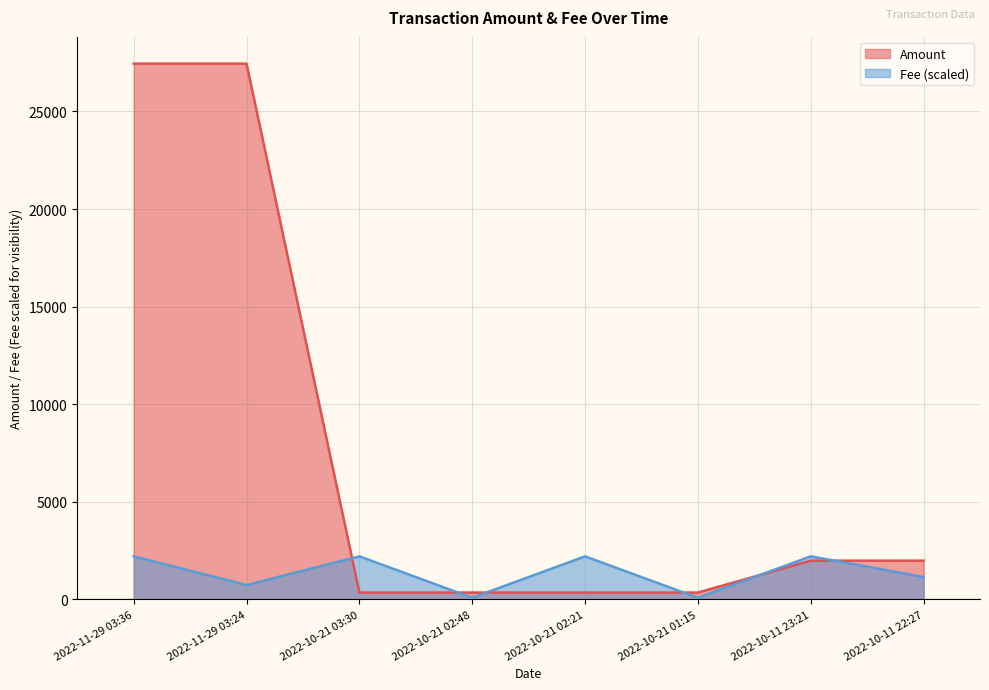

How many data points in Amount are less than 1973?

4